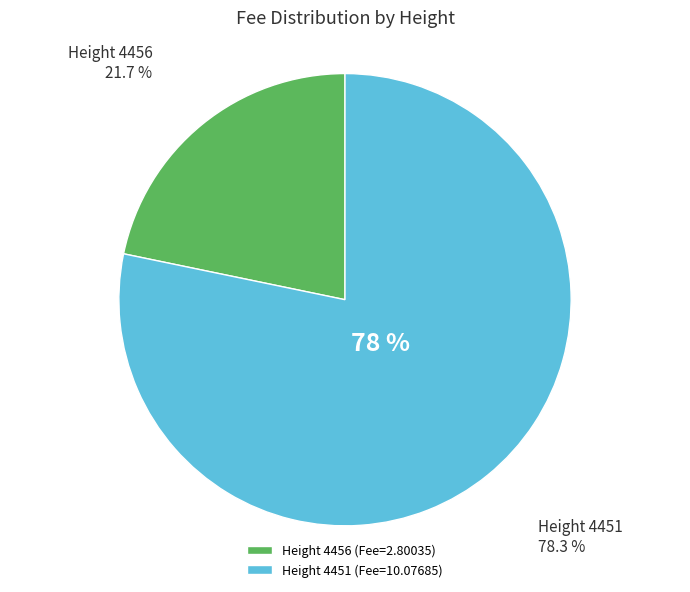

What is the total percentage of 4451 and 4456?

100.0%